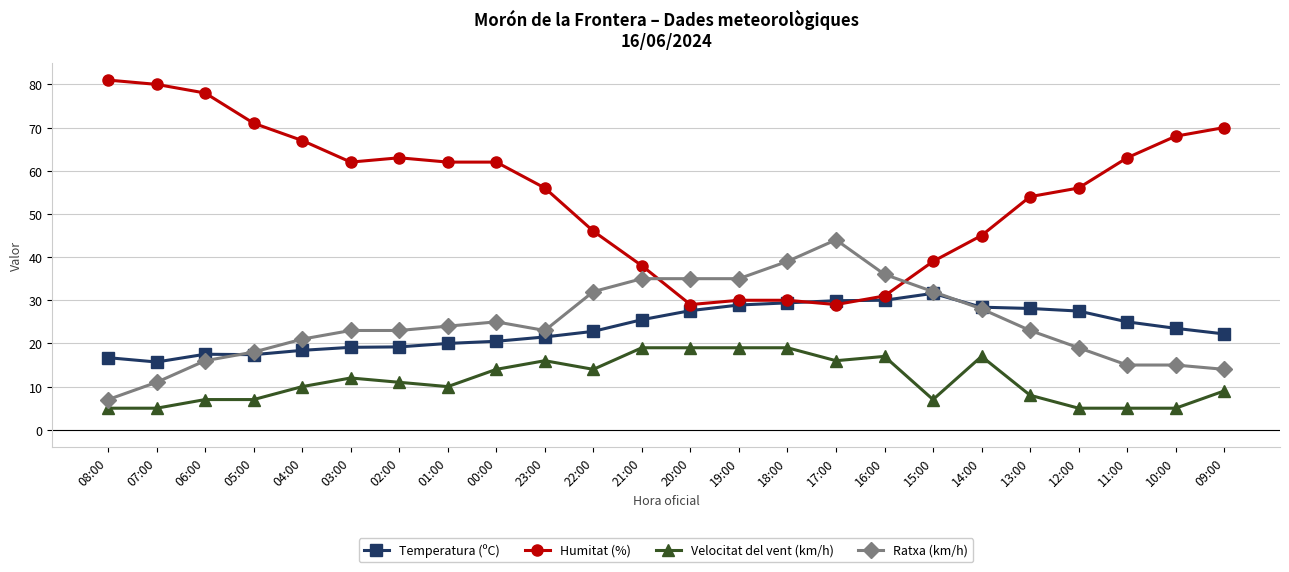

At 07:00, list the series in order from largest to smallest.

Humitat (%), Temperatura (ºC), Ratxa (km/h), Velocitat del vent (km/h)